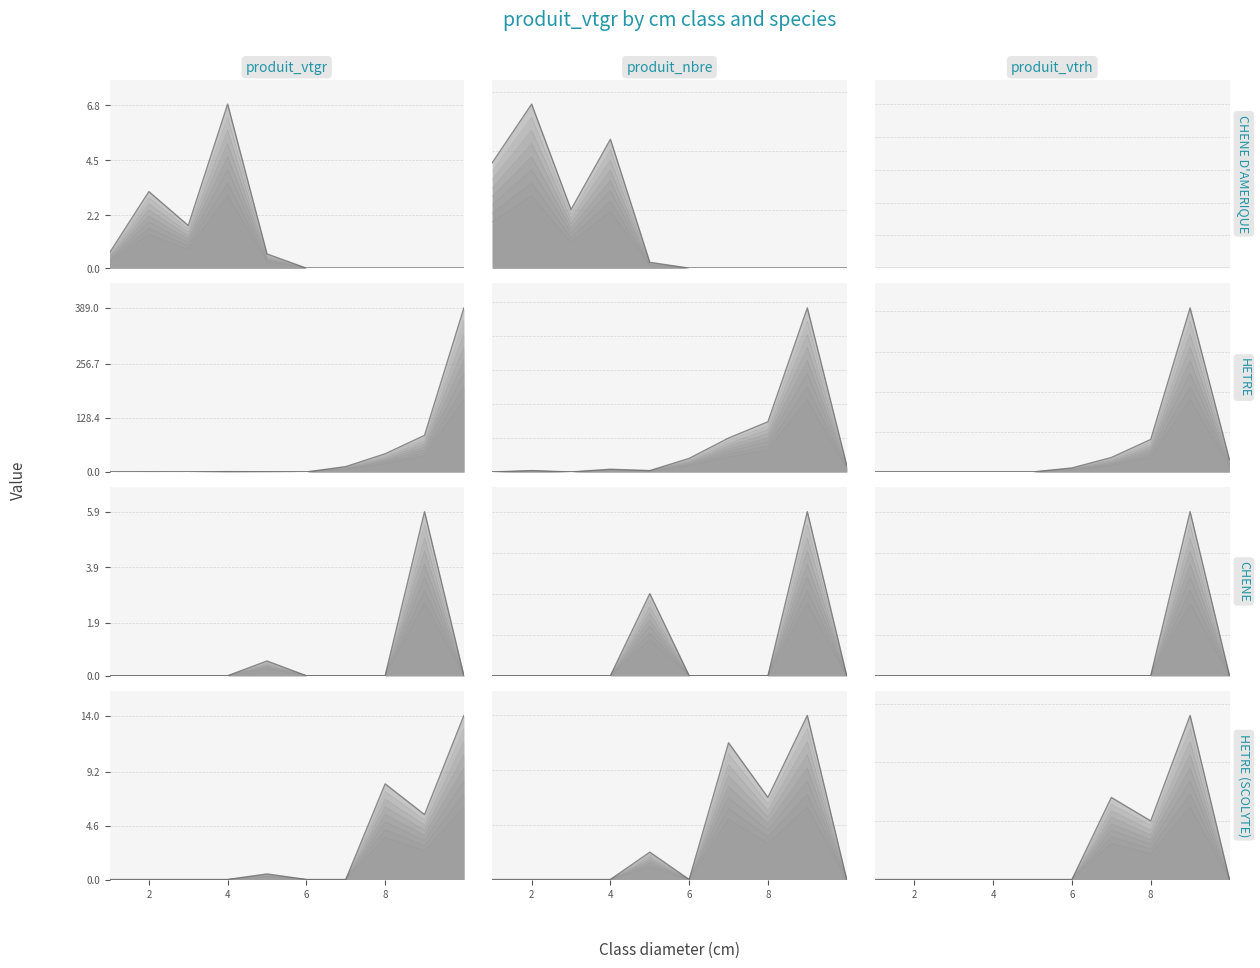

At which label is CHENE closest to 2?

5